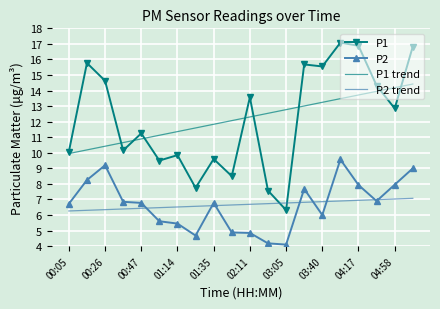

List the series in order of their peak value, highest first.

P1, P1 trend, P2, P2 trend